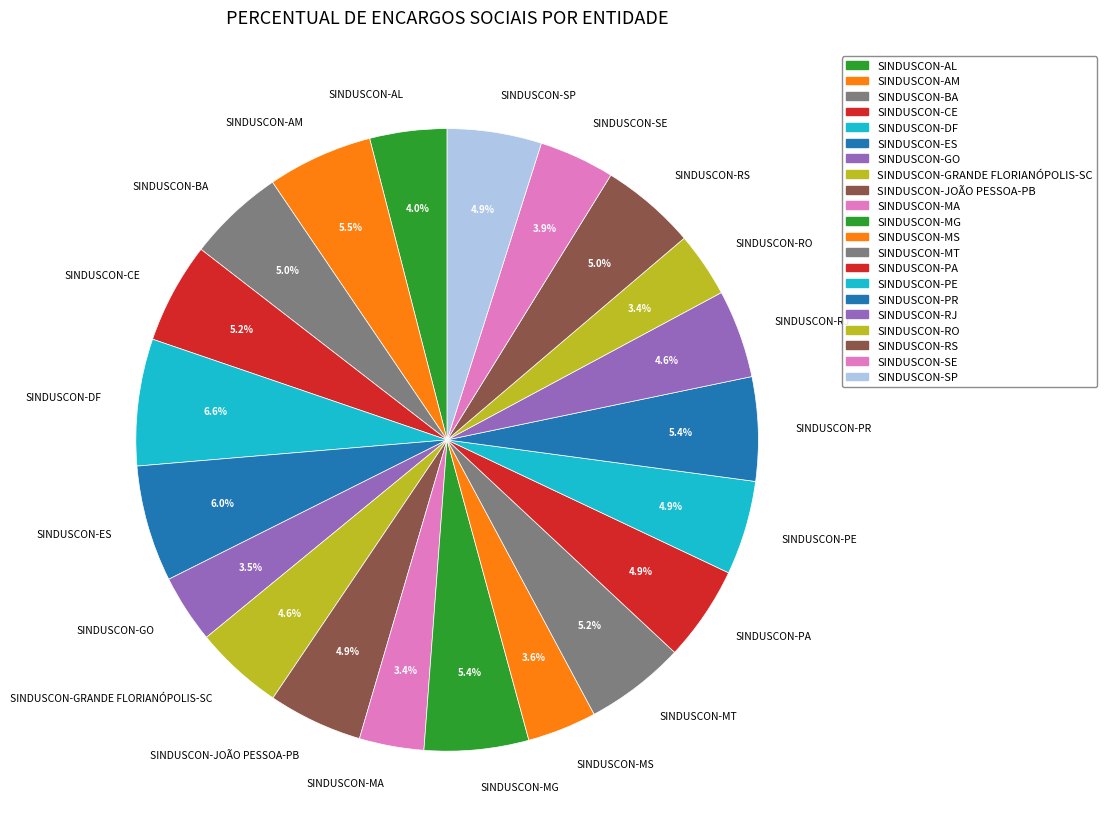

Approximately how many times larger is the value at SINDUSCON-MG compared to SINDUSCON-JOÃO PESSOA-PB?

1.1